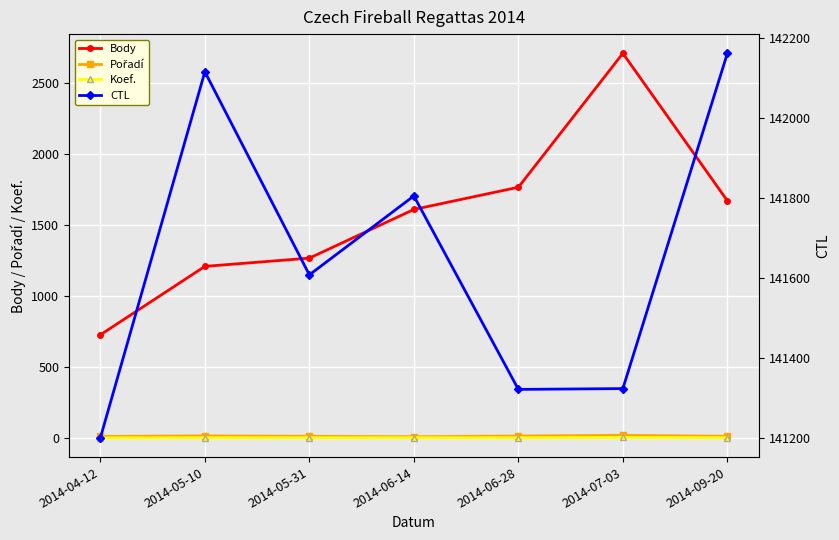

Is it true that Pořadí equals 26 at 2014-05-10?

False